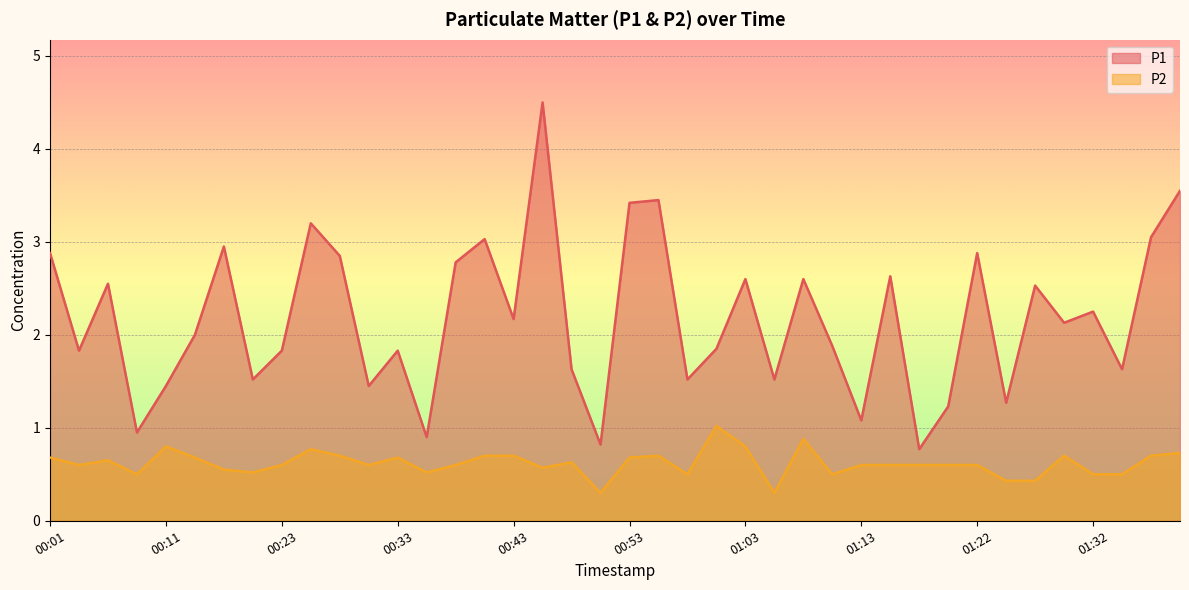

At which category does P1 reach its first local valley?

00:03